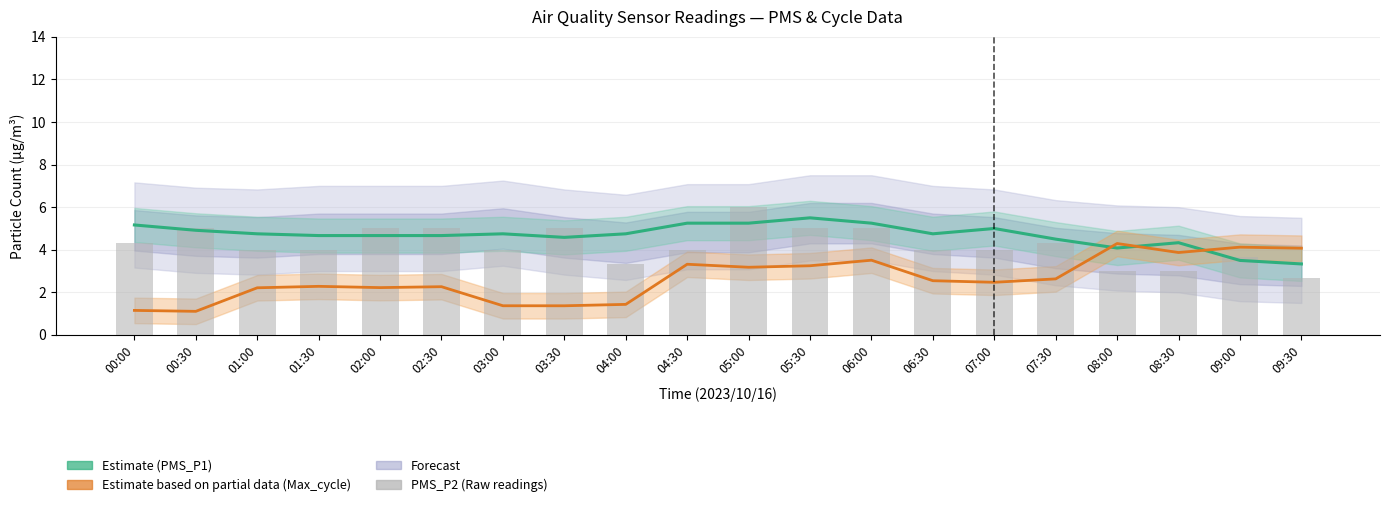

Reading right to left, what are all the values shown in this chart?

PMS_P1 (Estimate): 3.3	3.5	4.3	4.1	4.5	5.0	4.8	5.2	5.5	5.2	5.2	4.8	4.6	4.8	4.7	4.7	4.7	4.8	4.9	5.2
Max_cycle (Partial): 4.1	4.1	3.9	4.3	2.6	2.5	2.5	3.5	3.2	3.2	3.3	1.4	1.4	1.4	2.3	2.2	2.3	2.2	1.1	1.2
PMS_P2 (Raw): 2.7	3.7	3.0	3.0	4.3	4.0	4.0	5.0	5.0	6.0	4.0	3.3	5.0	4.0	5.0	5.0	4.0	4.0	5.0	4.3